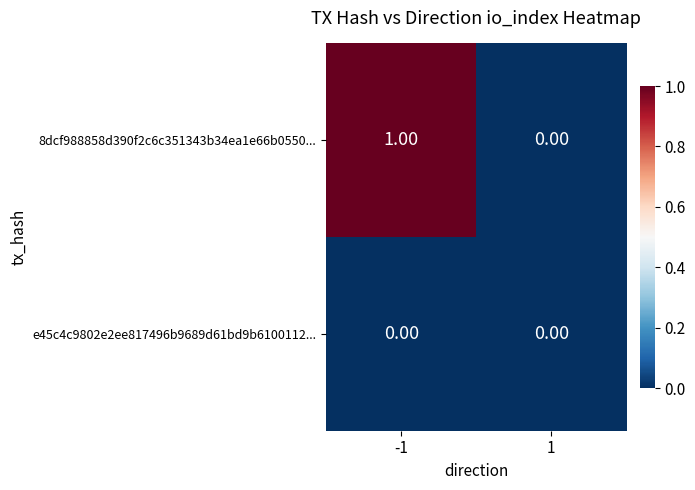

List the series in order of their peak value, lowest first.

e45c4c9802e2ee817496b9689d61bd9b6100112..., 8dcf988858d390f2c6c351343b34ea1e66b0550...